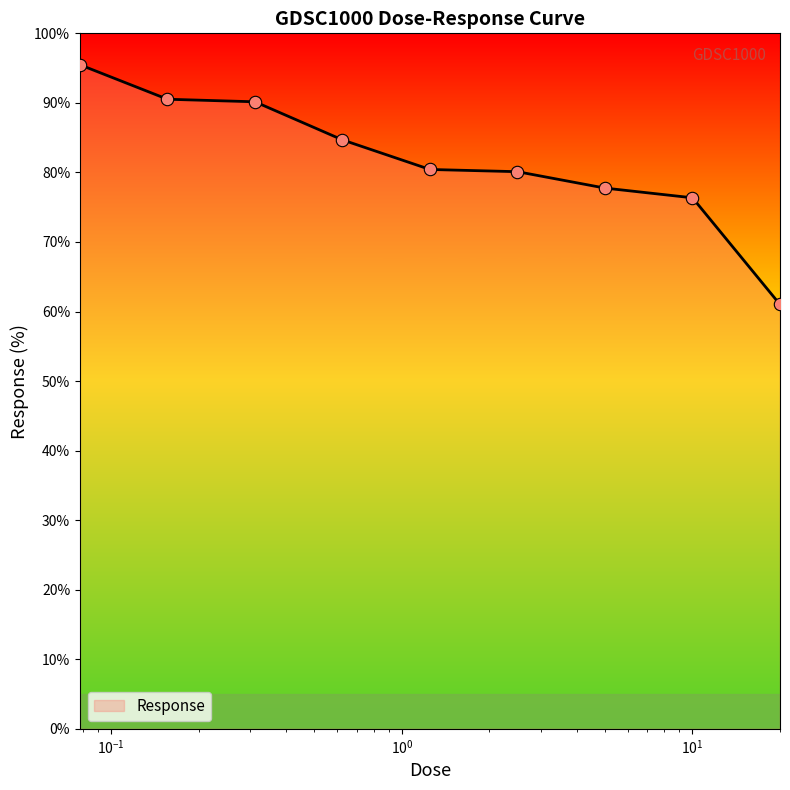

What is the greatest value displayed?

95.5